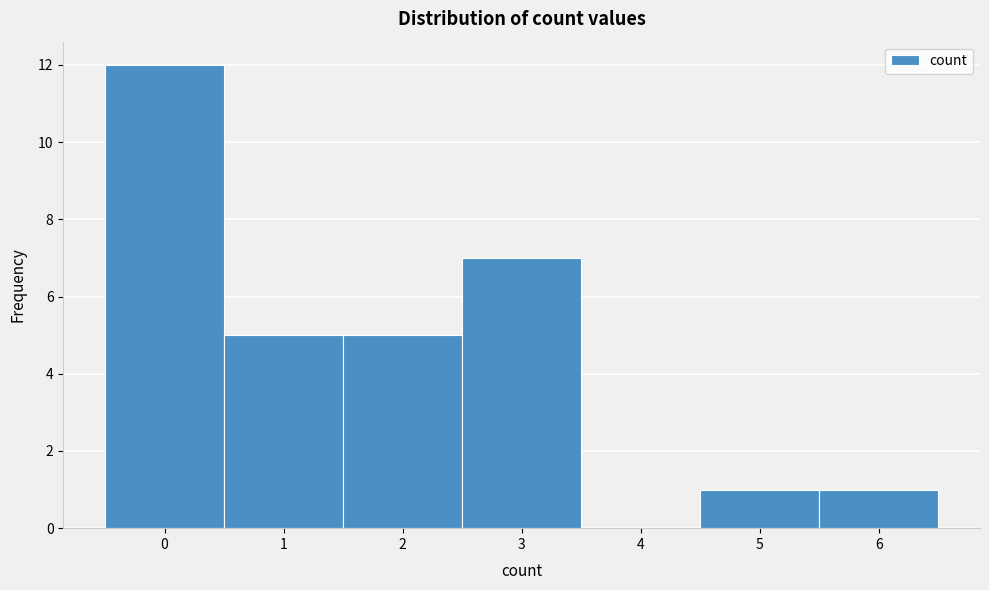

Reading left to right, list every bar in this chart as the range it spans on the x-axis followed by its height. The values are not printed on the chart, so give them approximately, as read against the axis.

-0.5 to 0.5: 12
0.5 to 1.5: 5
1.5 to 2.5: 5
2.5 to 3.5: 7
3.5 to 4.5: 0
4.5 to 5.5: 1
5.5 to 6.5: 1